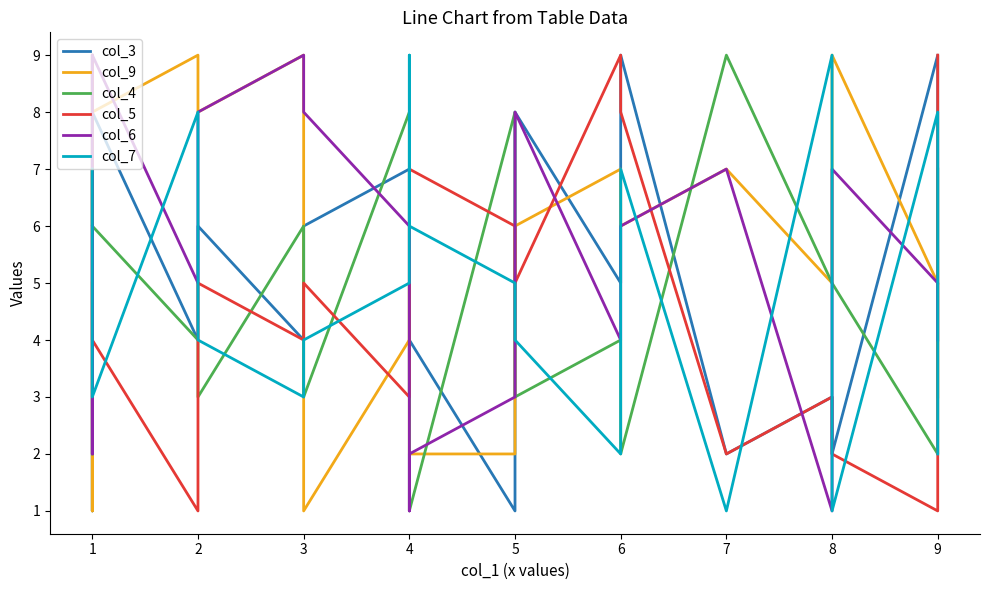

At which category is the sum across all series the highest?

2